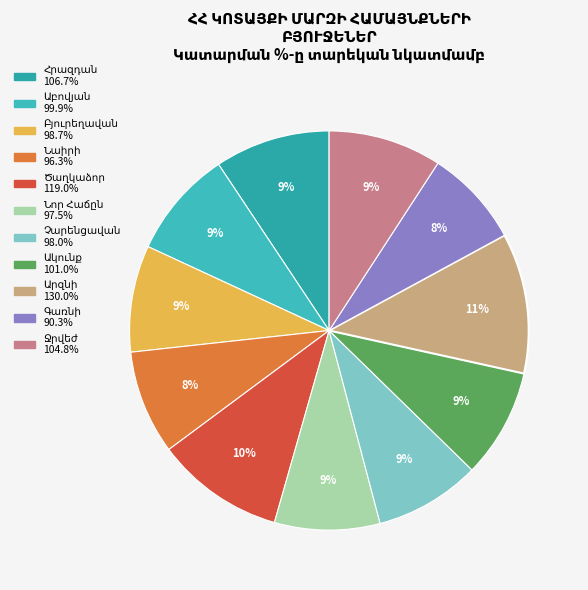

To the nearest percent, what portion does Ջրվեժ represent?

9%